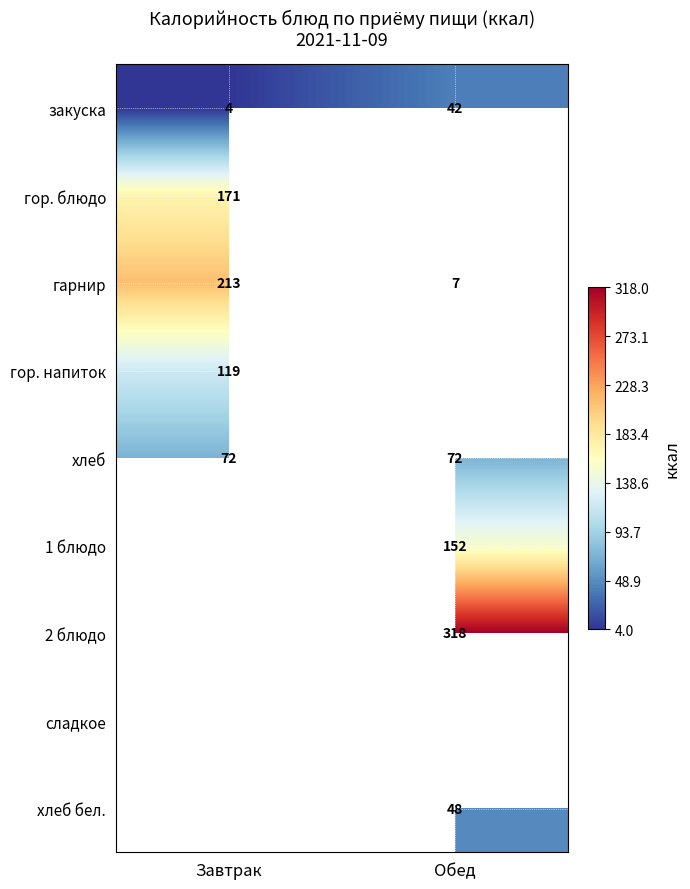

The гарнир series shows 341 at Завтрак. True or false?

False